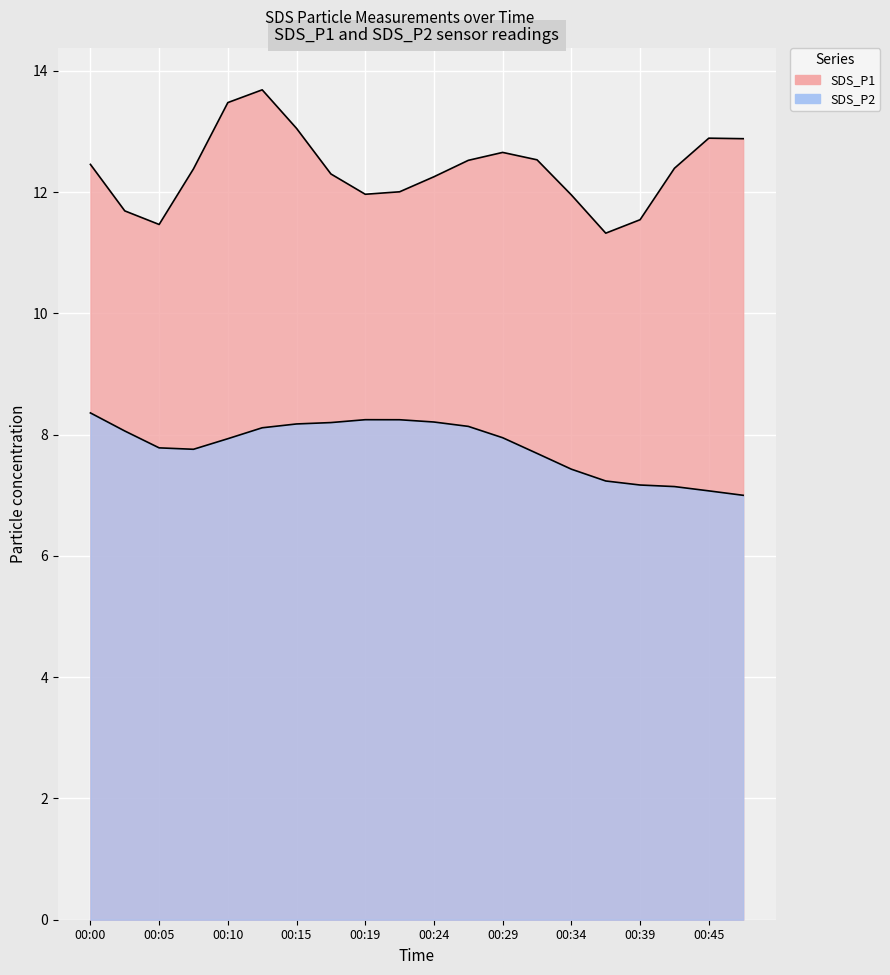

Where does the SDS_P2 series first go above 7?

00:00